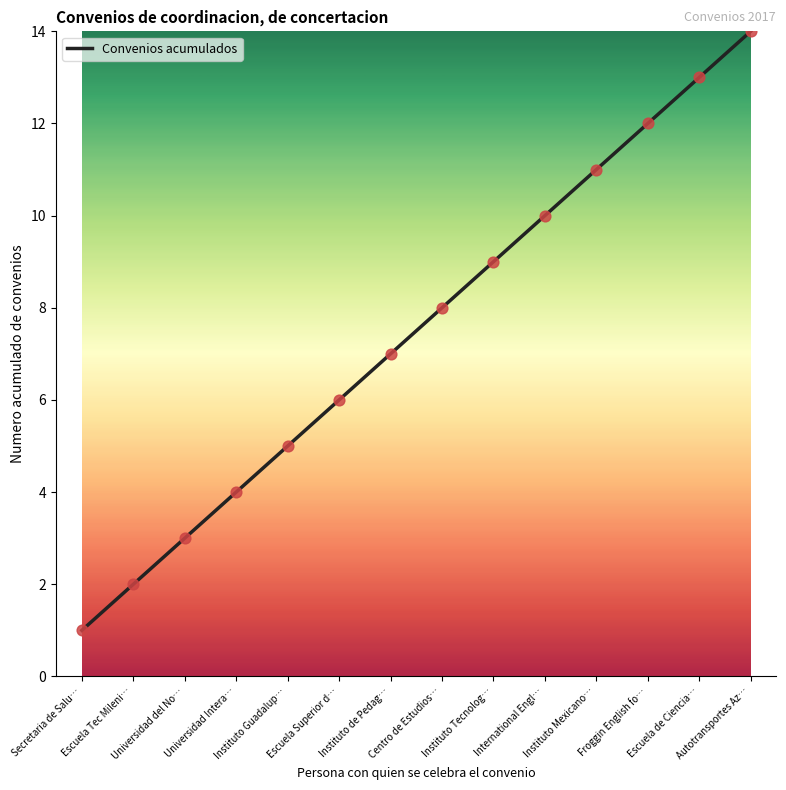

Approximately how many times larger is the value at Instituto Tecnolog… compared to Escuela Tec Mileni…?

4.5